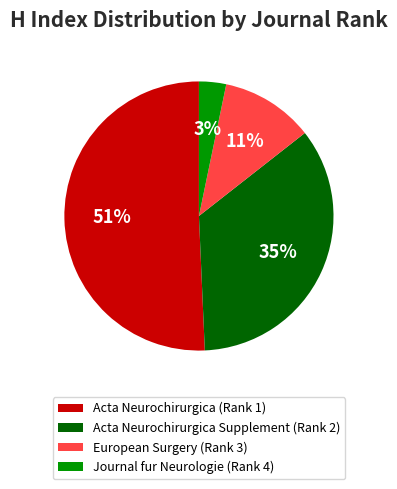

Between Acta Neurochirurgica (Rank 1) and Journal fur Neurologie (Rank 4), which is larger?

Acta Neurochirurgica (Rank 1)